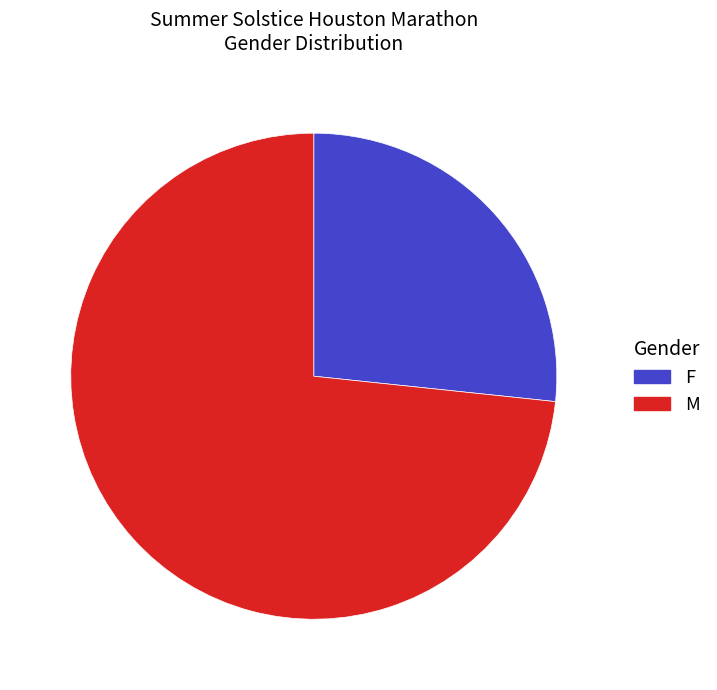

Which slice is the smallest?

F